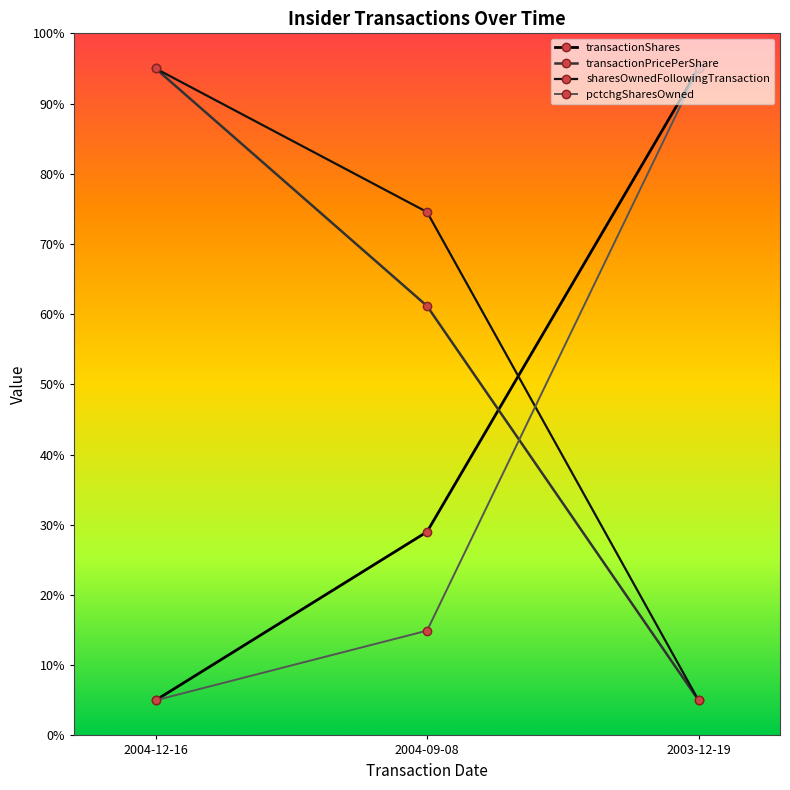

What are all the series names shown in the legend?

transactionShares, transactionPricePerShare, sharesOwnedFollowingTransaction, pctchgSharesOwned